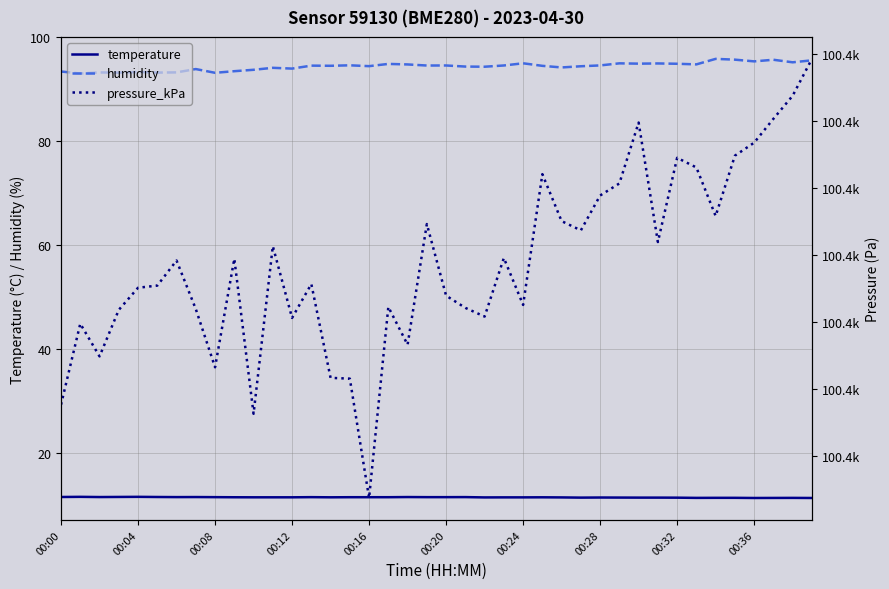

True or false: temperature and humidity cross at least once.

False